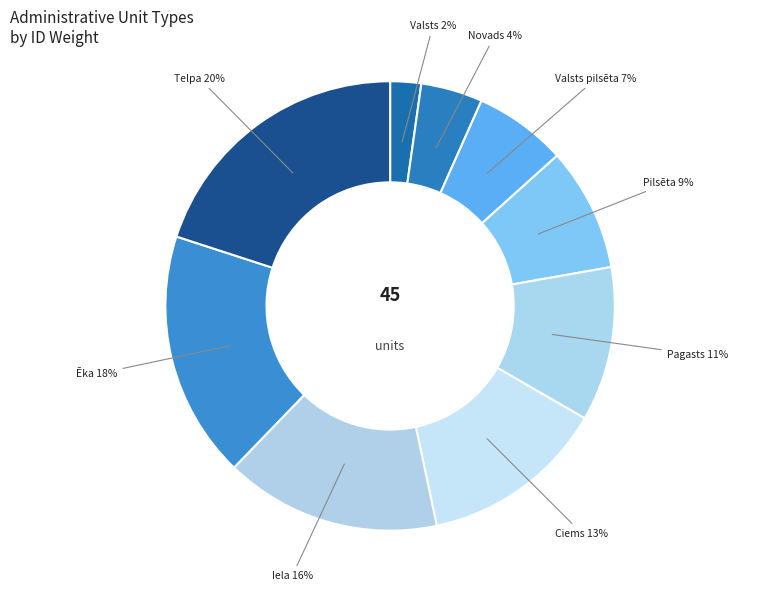

Rank the categories by value from lowest to highest.

Valsts, Novads, Valsts pilsēta, Pilsēta, Pagasts, Ciems, Iela, Ēka, Telpa